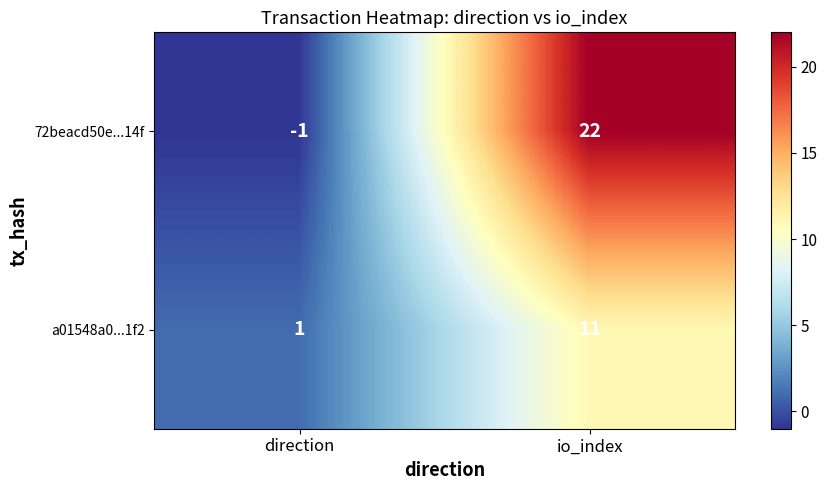

Rank the series by their maximum value, from highest to lowest.

72beacd50e...14f, a01548a0...1f2